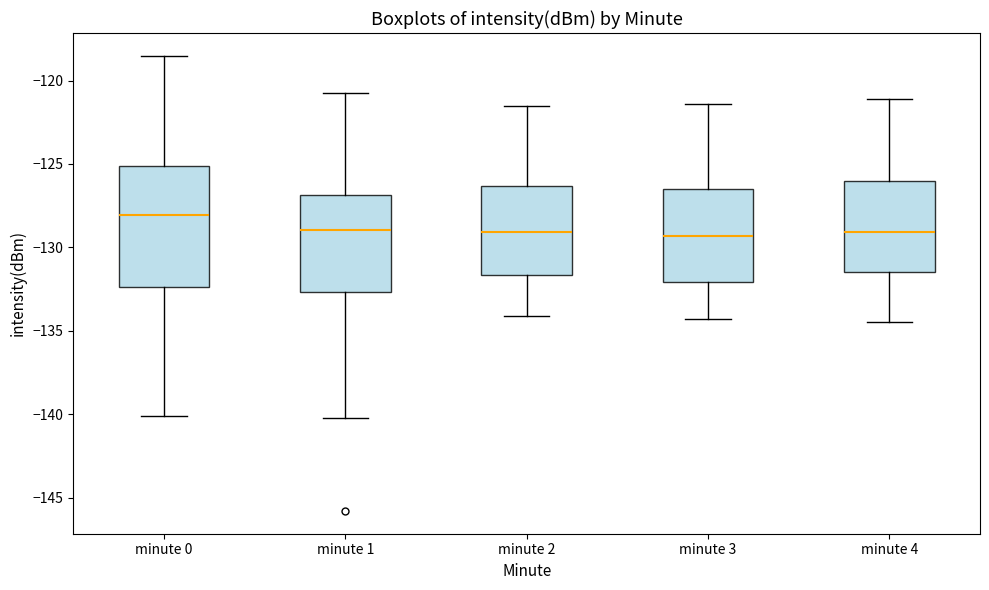

Where does the upper whisker of the box for minute 4 end on the y-axis? The values are not printed on the chart, so give them approximately, as read against the axis.

-121.0